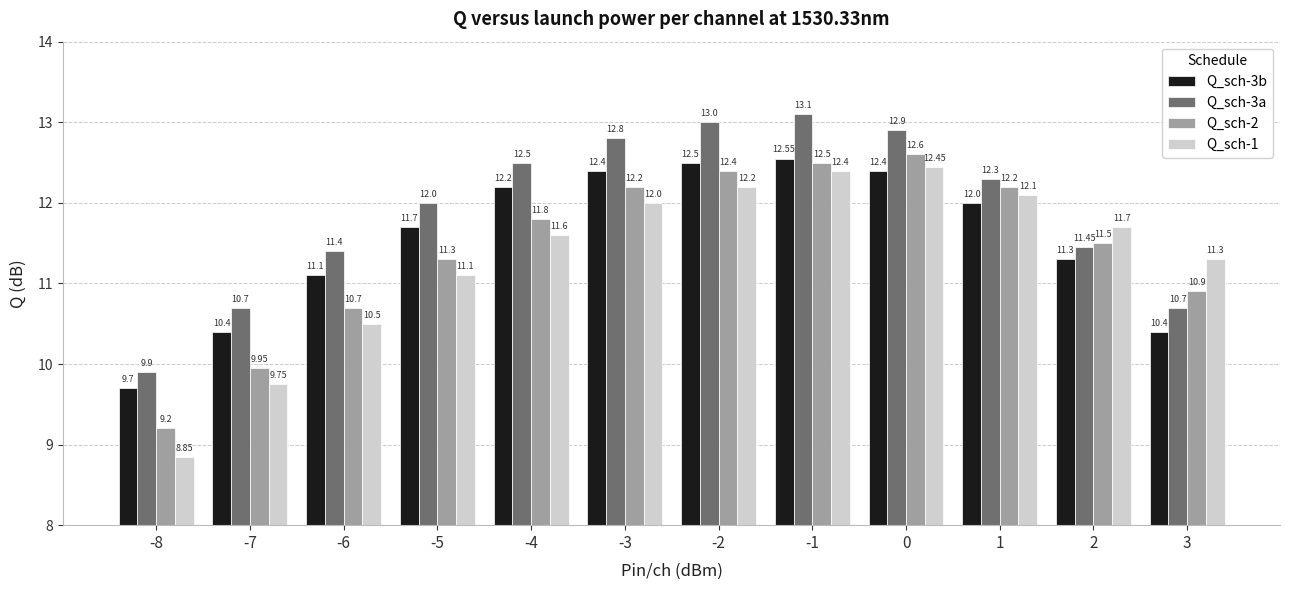

List the labels in order of Q_sch-1 value, smallest first.

-8, -7, -6, -5, 3, -4, 2, -3, 1, -2, -1, 0